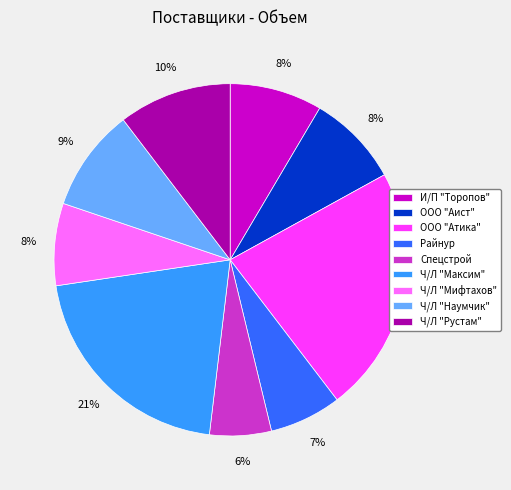

To the nearest percent, what portion does Спецстрой represent?

6%